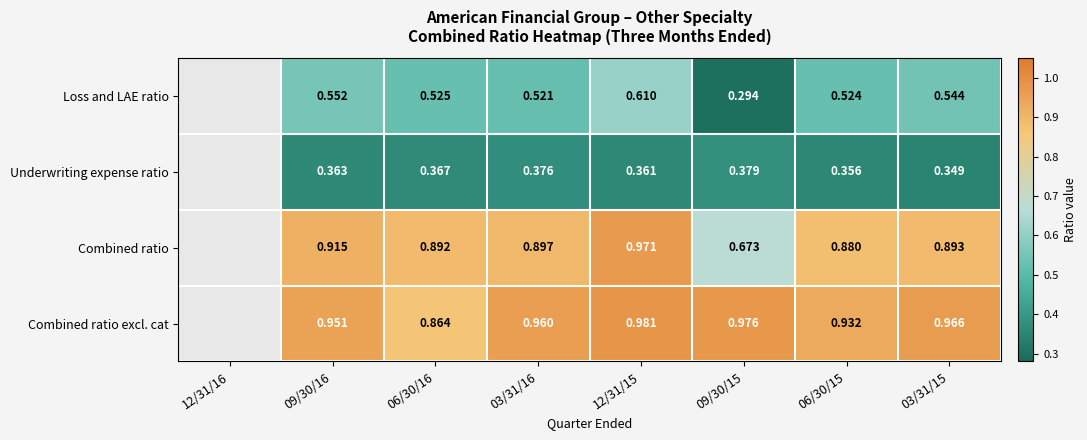

What is the total value across all series at 03/31/16?

2.8